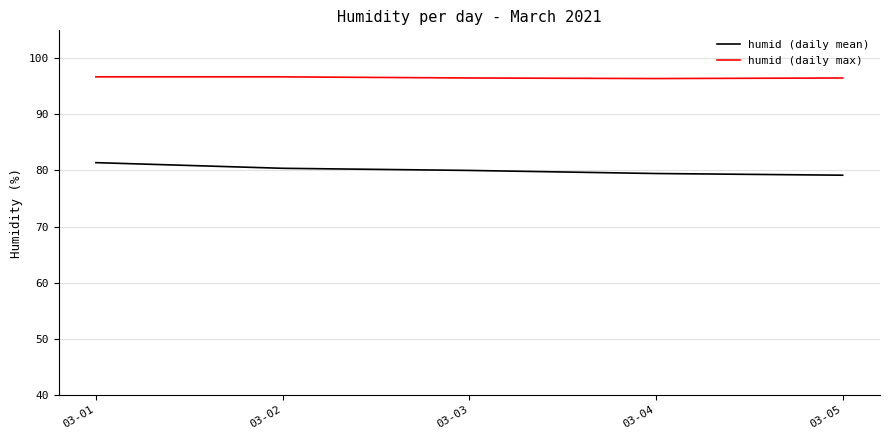

What are all the series names shown in the legend?

humid (daily mean), humid (daily max)